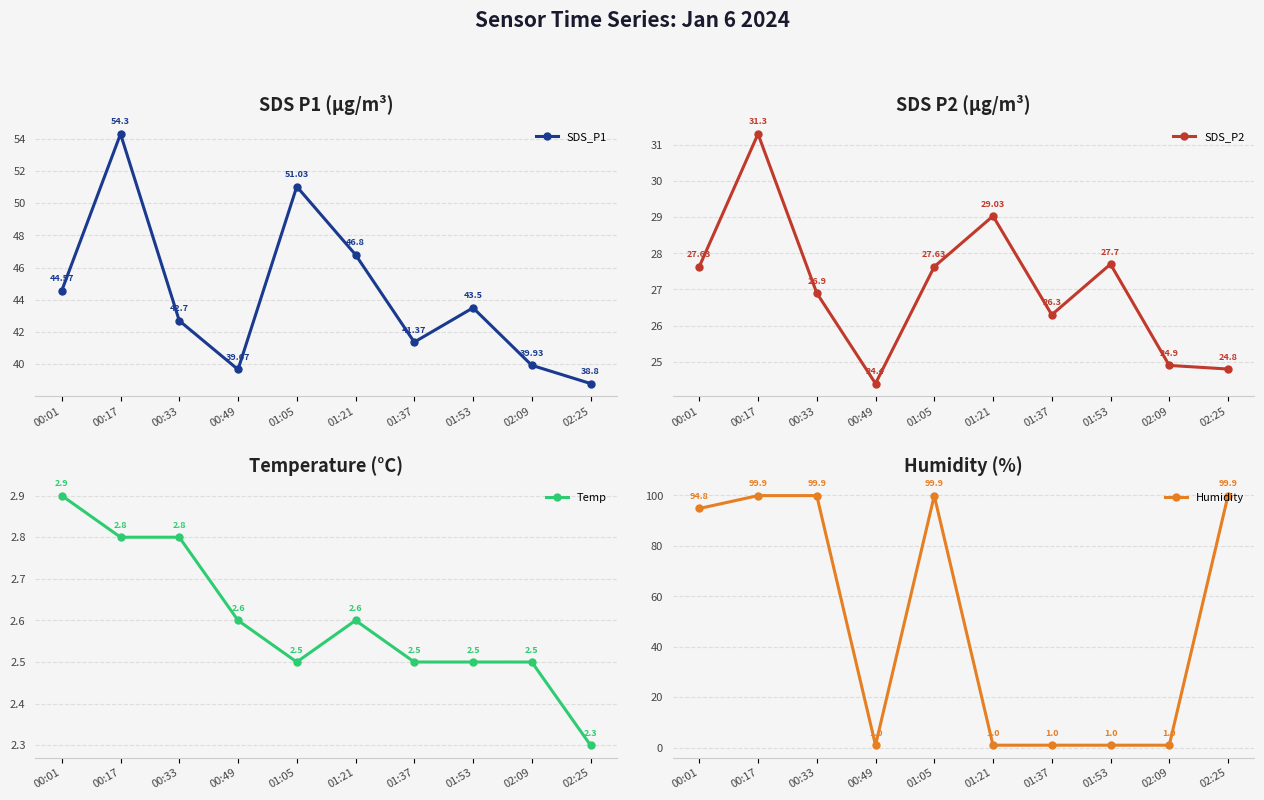

What is the lowest value of the Humidity series?

1.0